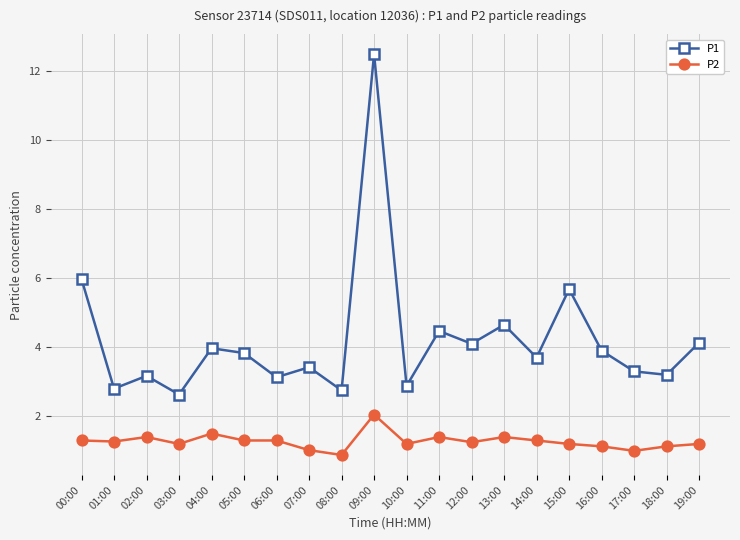

At which category is the sum across all series the highest?

09:00